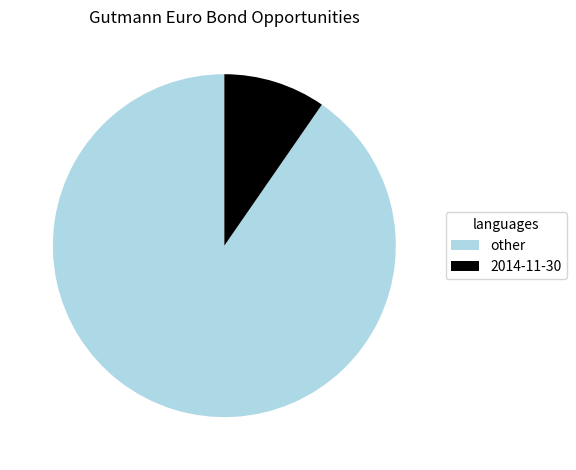

Count the number of slices in the pie.

2